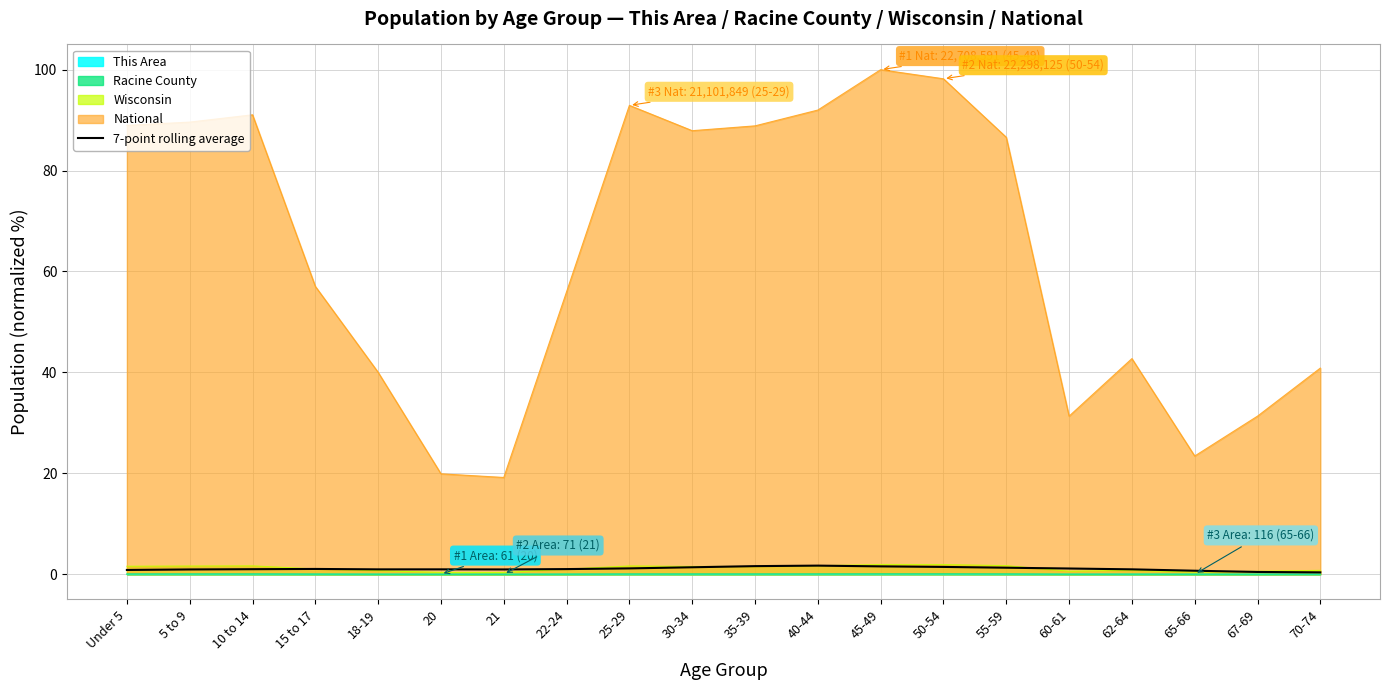

Does the chart display data point markers on the line(s)?

No